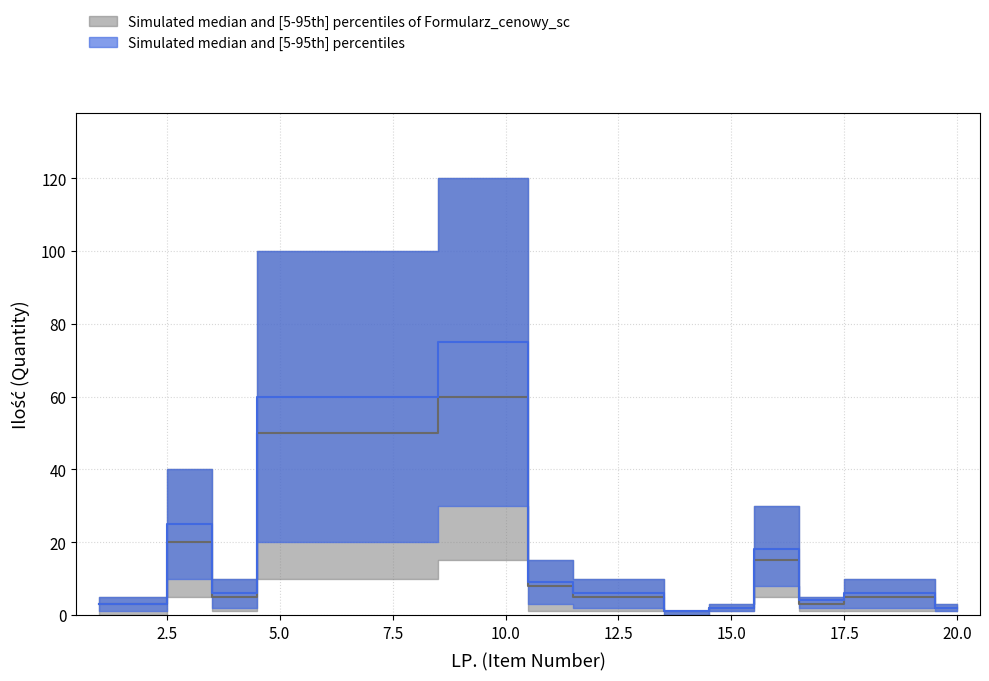

Between 11 and 16, which series saw the biggest shift?

Ilość - lower